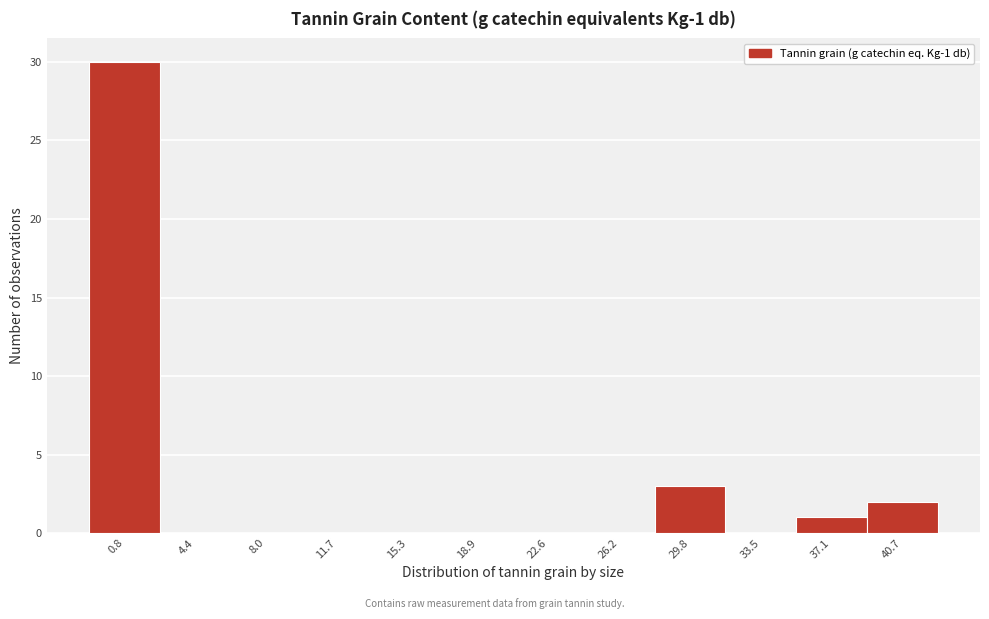

Reading left to right, extract all data points from this chart.

0.8=30	4.4=0	8.0=0	11.7=0	15.3=0	18.9=0	22.6=0	26.2=0	29.8=3	33.5=0	37.1=1	40.7=2